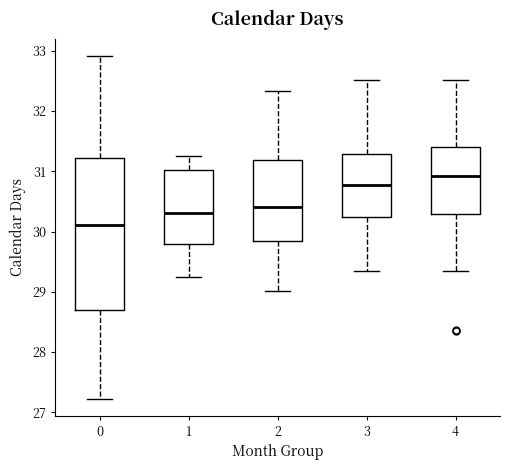

Reading left to right, transcribe this box plot: for each box, give where its median line is, the range the box spans, and where its two whiskers end, as read against the y-axis. The values are not printed on the chart, so give them approximately, as read against the axis.

0: median 30.1, box 28.7 to 31.2, whiskers 27.2 to 32.9
1: median 30.3, box 29.8 to 31.0, whiskers 29.3 to 31.2
2: median 30.4, box 29.8 to 31.2, whiskers 29.0 to 32.3
3: median 30.8, box 30.2 to 31.3, whiskers 29.3 to 32.5
4: median 30.9, box 30.3 to 31.4, whiskers 29.3 to 32.5